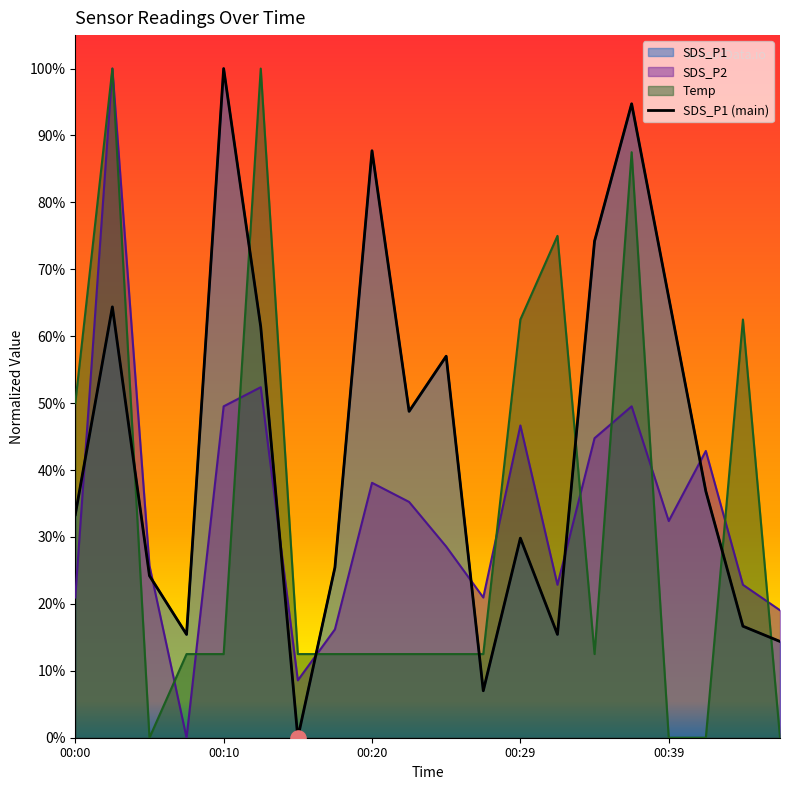

Which series reaches the minimum Y coordinate?

SDS_P1